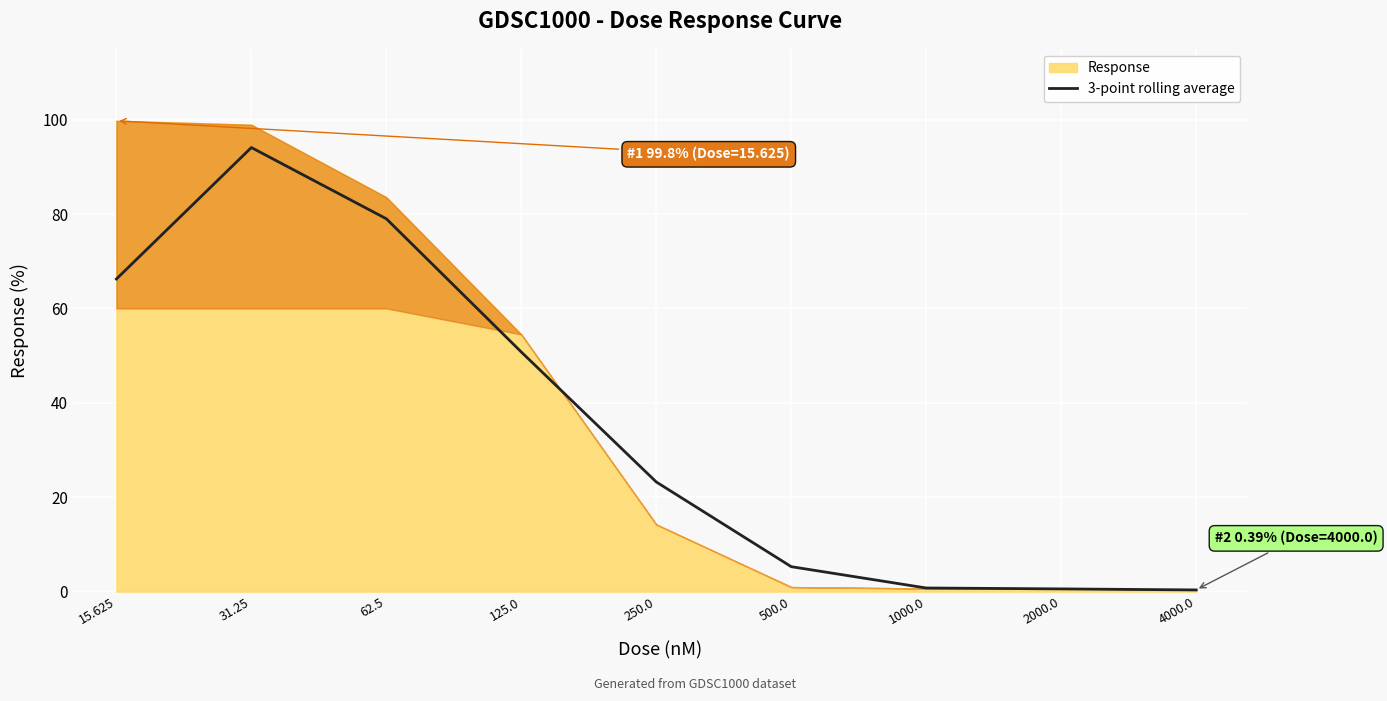

True or false: there are more than 0 points higher than both neighbors.

True